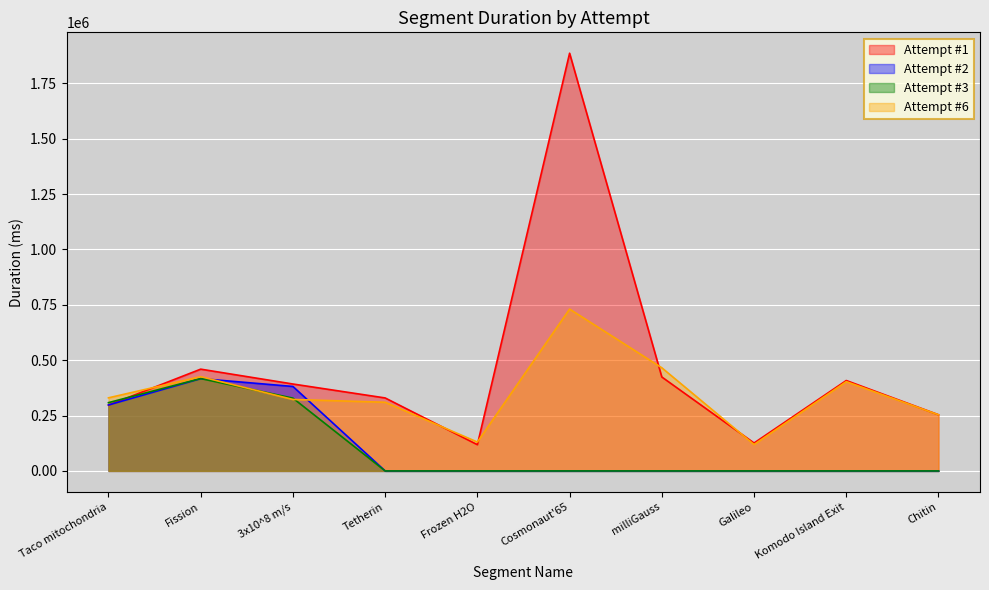

At which label is Attempt #3 closest to 208538?

Taco mitochondria